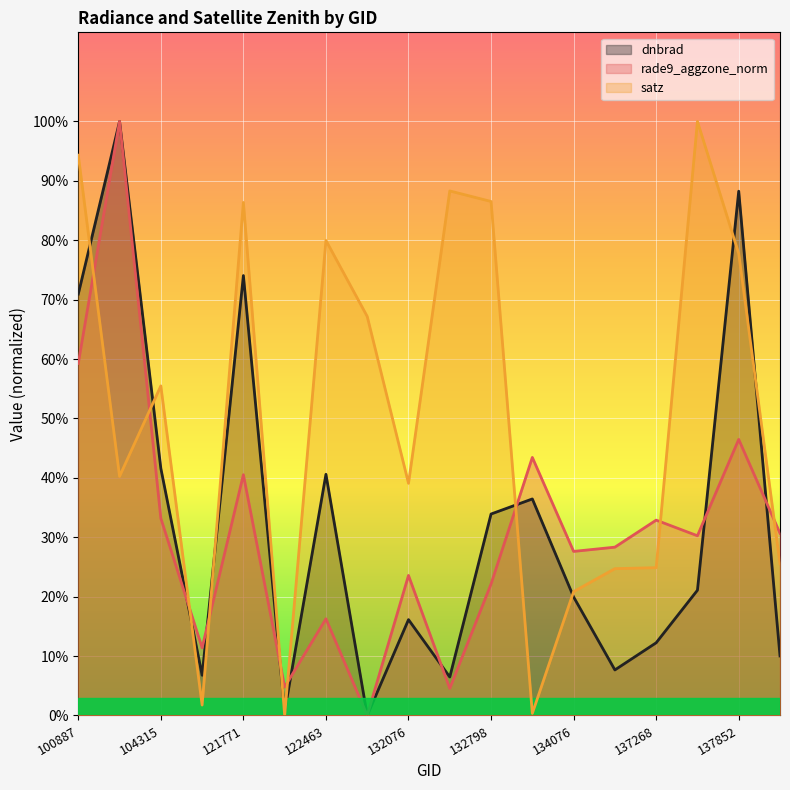

The dnbrad series shows 0.2 at 134076. True or false?

True